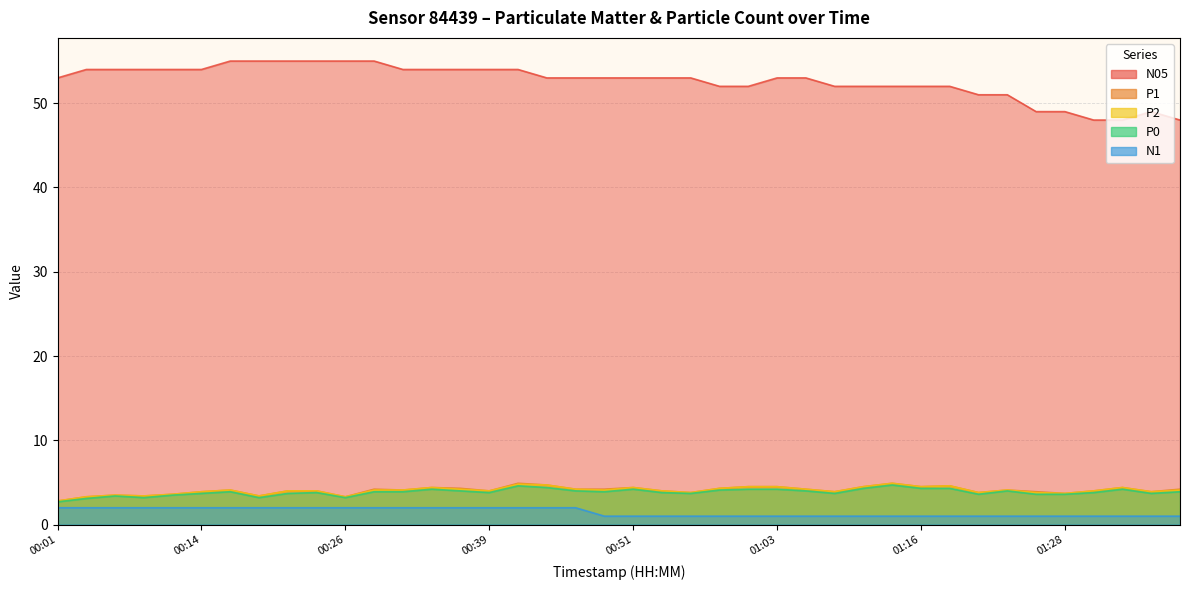

At 01:16, list the series in order from largest to smallest.

N05, P1, P2, P0, N1